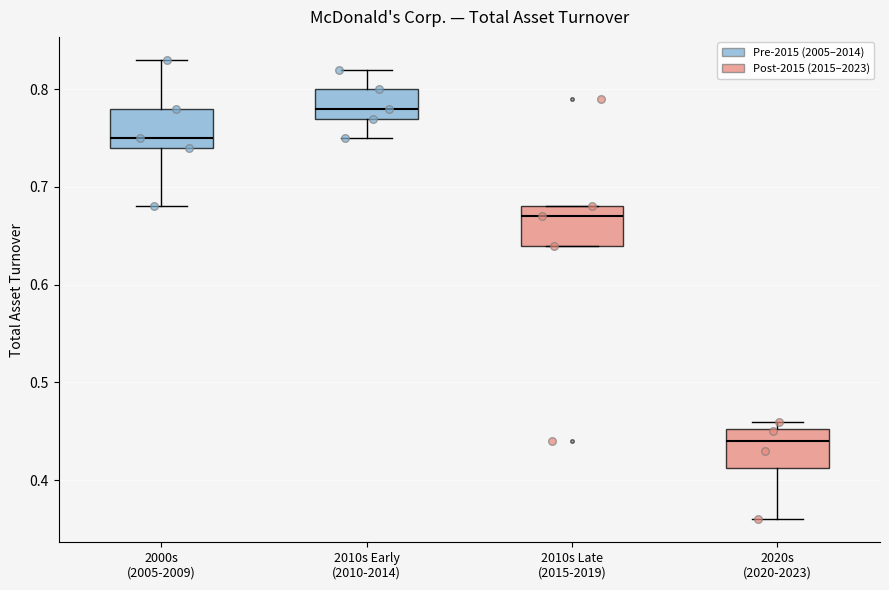

Which box's median line is the highest?

2010s Early (2010-2014)